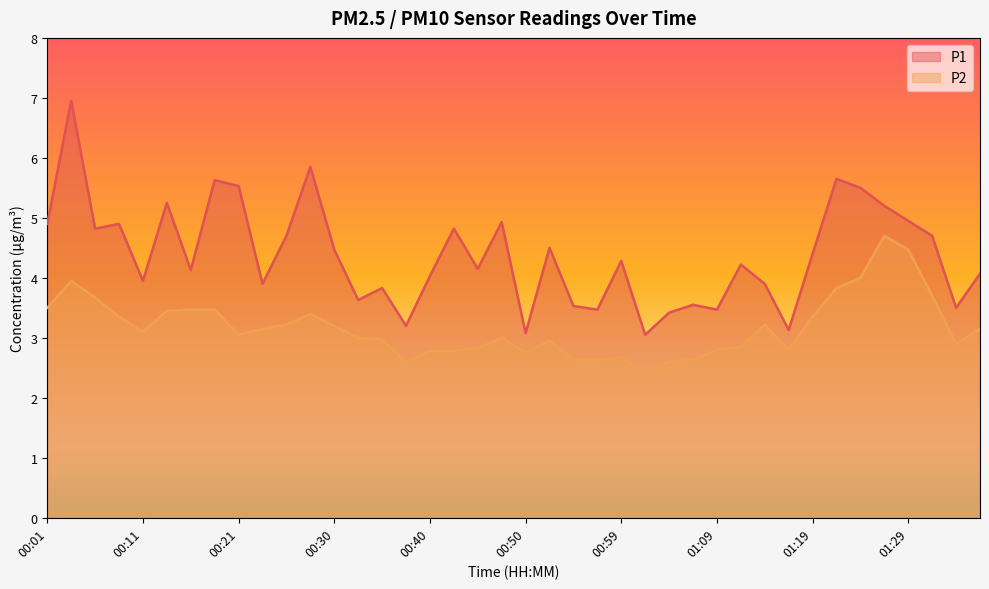

The P1 series shows 5.5 at 00:21. True or false?

True